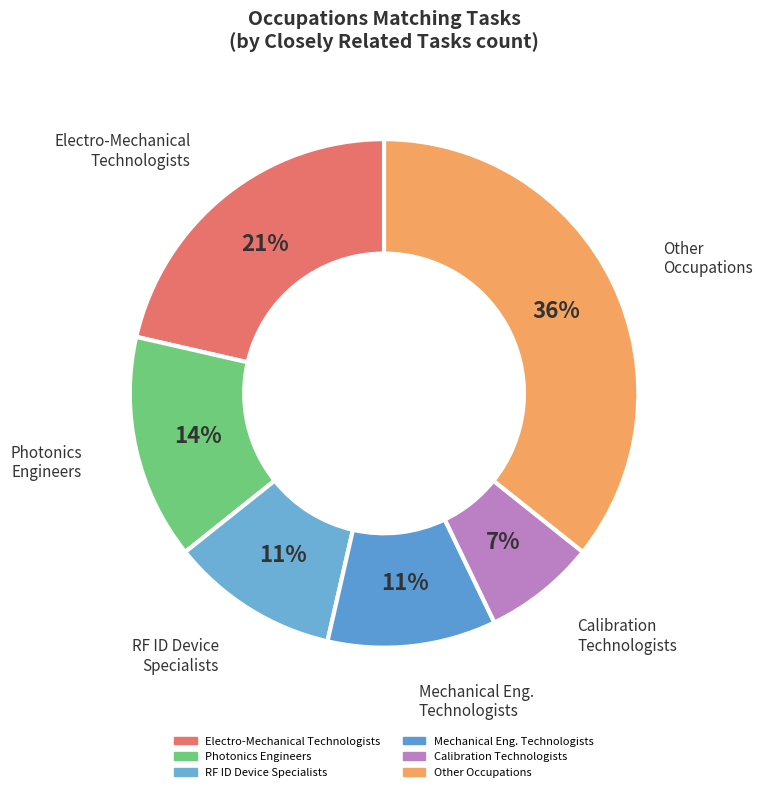

Which slice is the smallest?

Calibration Technologists and Technicians